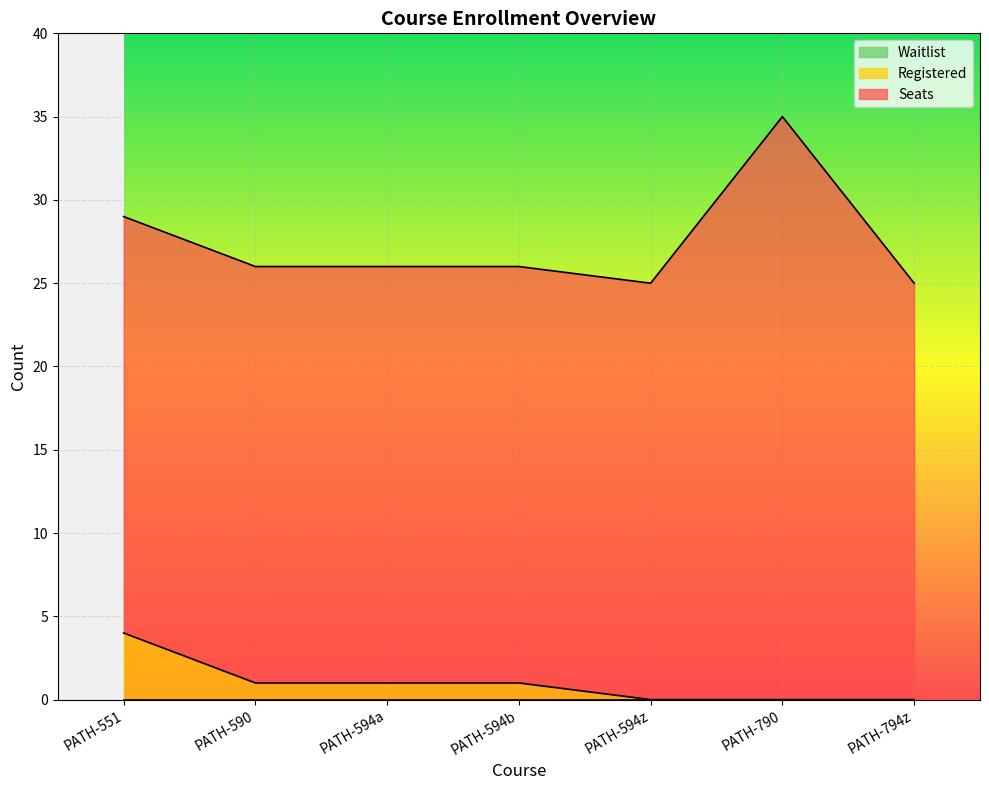

What is the total value across all series at PATH-790?

35